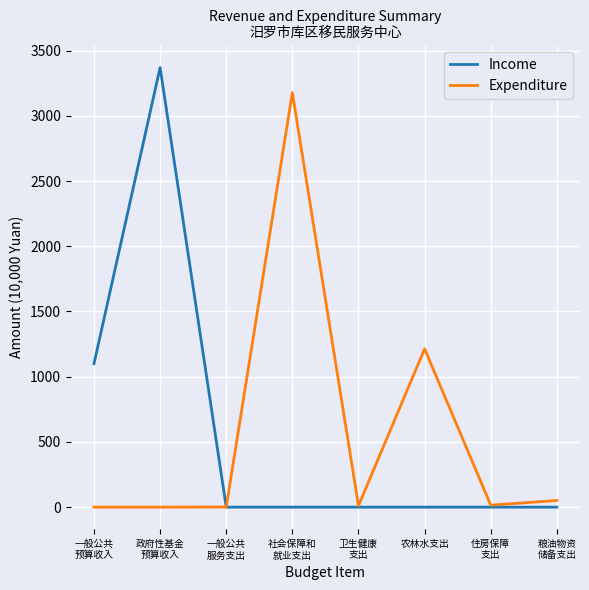

Where is Expenditure nearest to the value 1589?

农林水支出